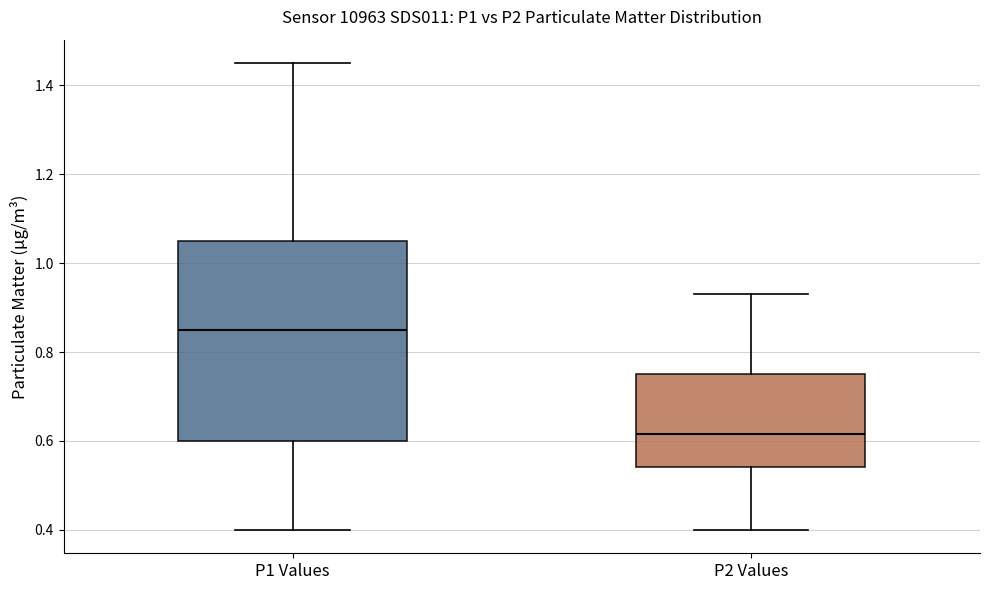

Reading left to right, read every box against the y-axis: the position of its median line, the range the box covers, and the ends of its whiskers. The values are not printed on the chart, so give them approximately, as read against the axis.

P1 Values: median 0.86, box 0.60 to 1.06, whiskers 0.40 to 1.46
P2 Values: median 0.62, box 0.54 to 0.76, whiskers 0.40 to 0.94